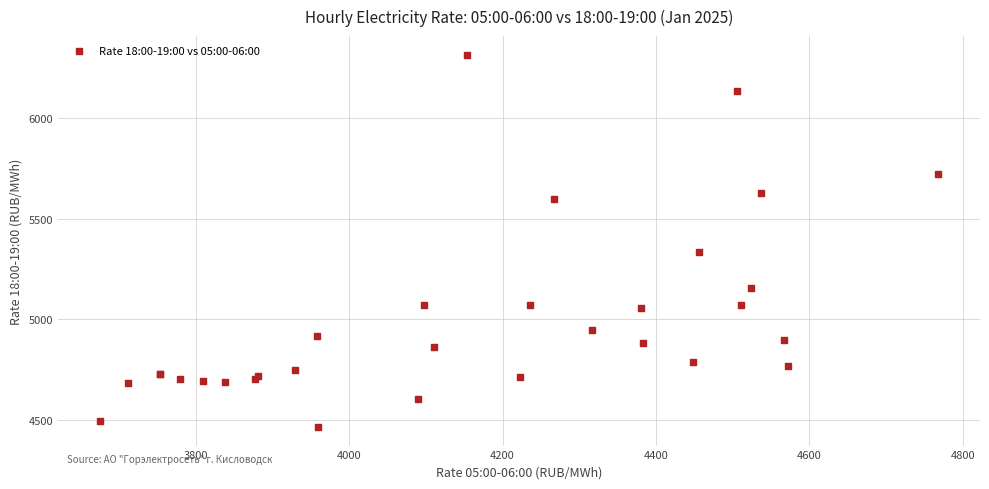

What Y value in the scatter plot is closest to 5390?

5335.4